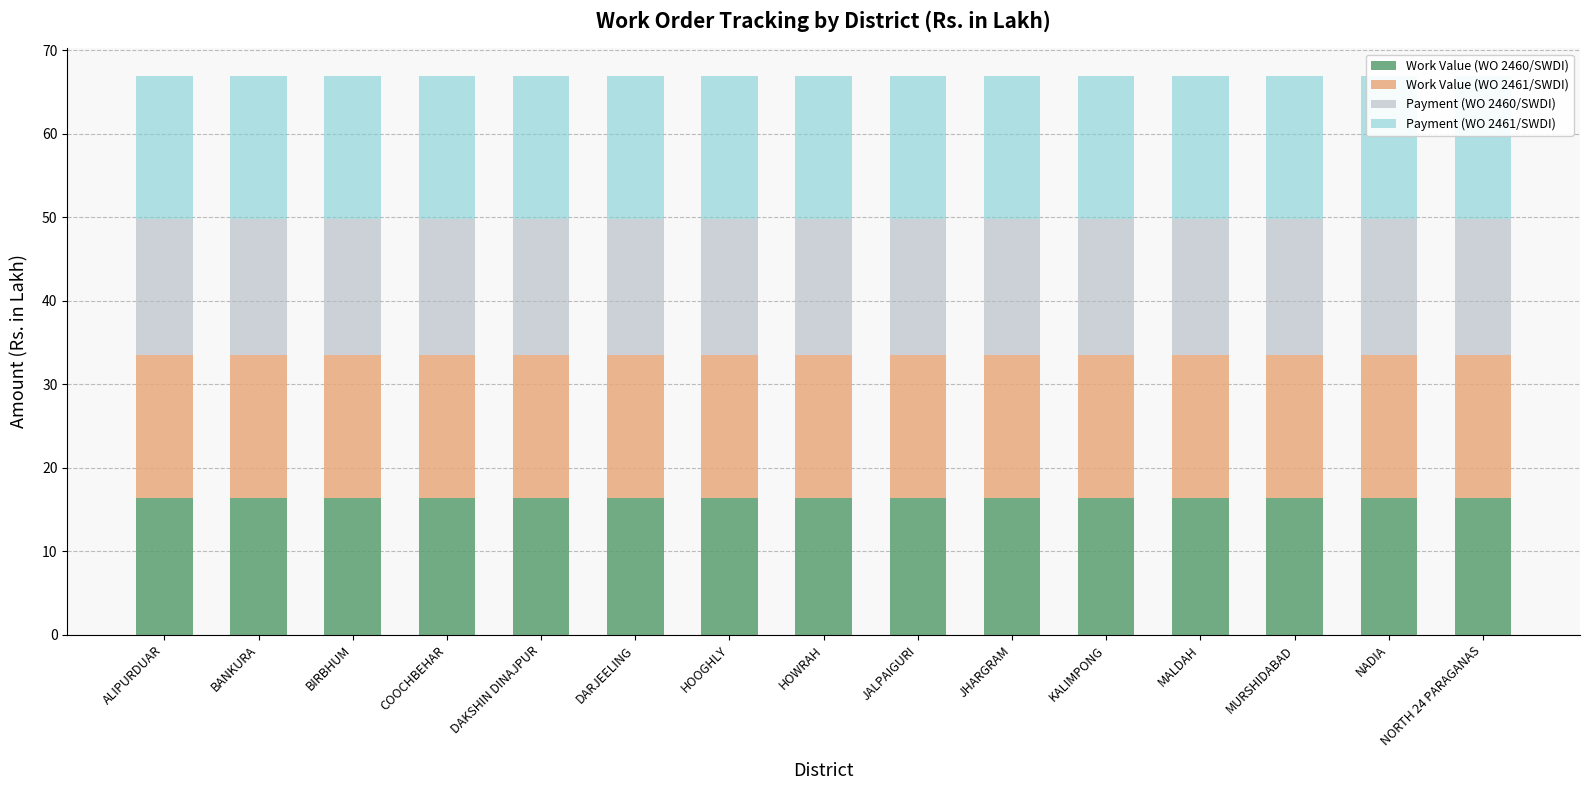

What is the label of the 14th bar from the right?

BANKURA